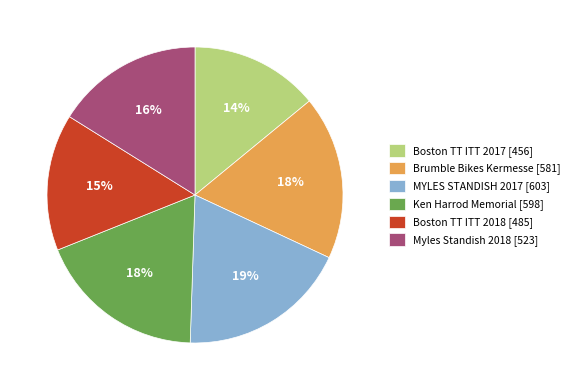

Do Boston TT ITT 2017 [456] and MYLES STANDISH 2017 [603] together represent more than half of the pie?

No